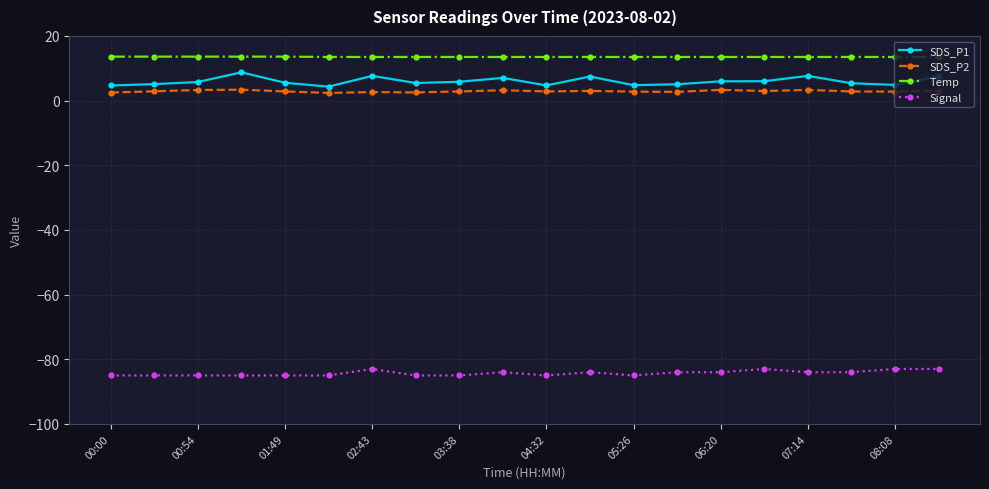

Rank the series by their maximum value, from lowest to highest.

Signal, SDS_P2, SDS_P1, Temp